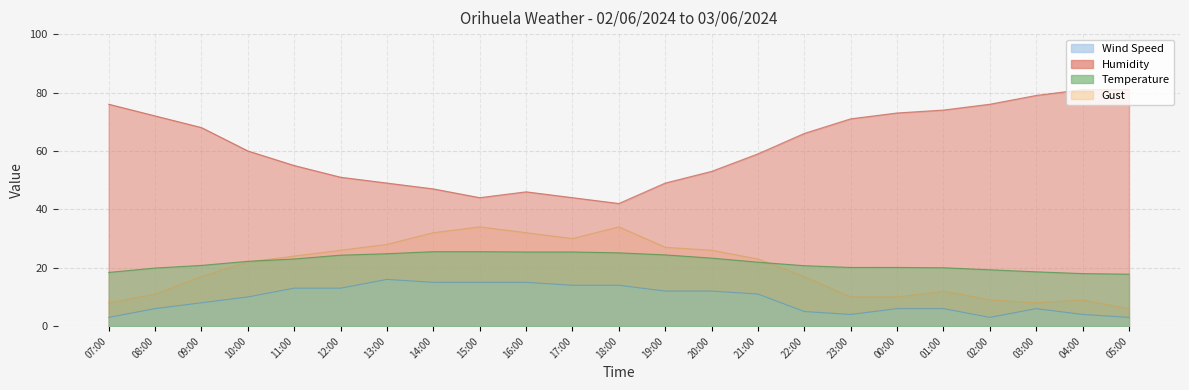

What is the value of the Gust point at the 22nd from the left?

9.0